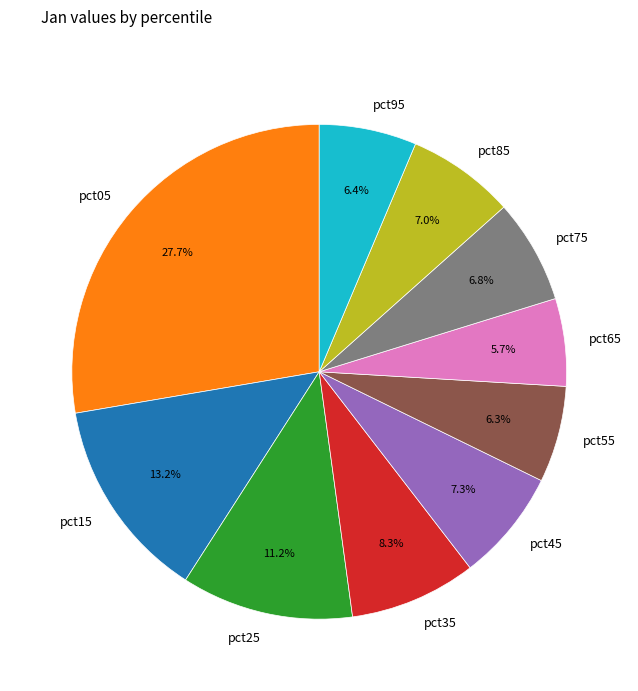

Count the number of slices in the pie.

10